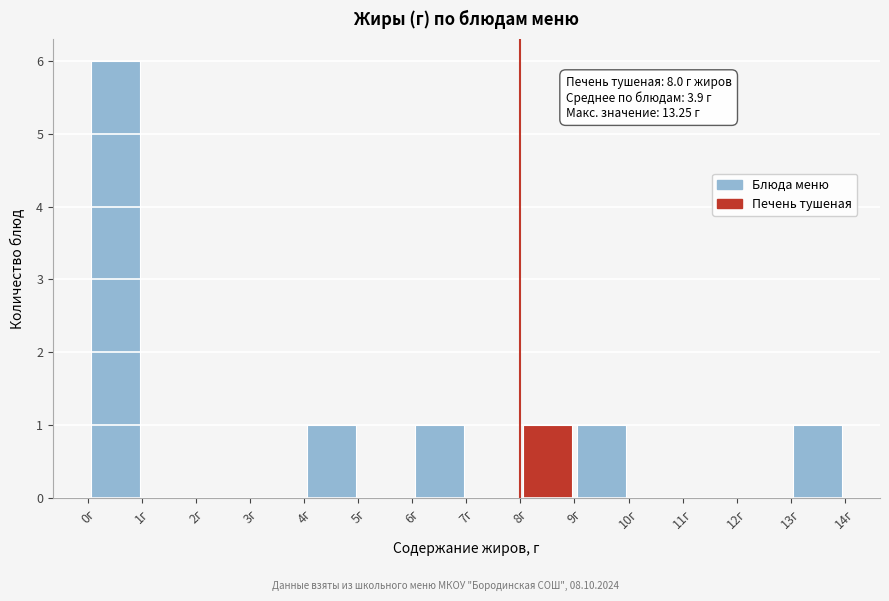

Which range on the x-axis has the tallest bar?

0 to 1